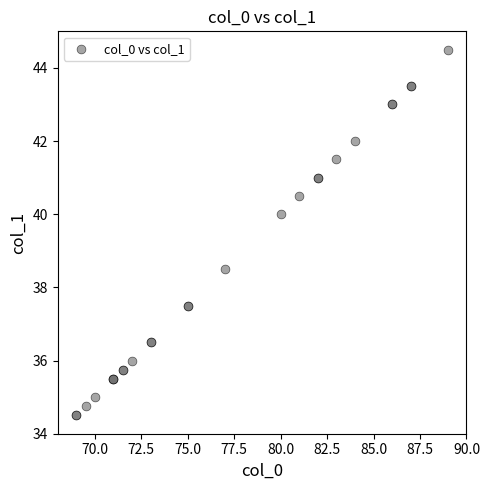

What Y value in the scatter plot is closest to 39?

38.5